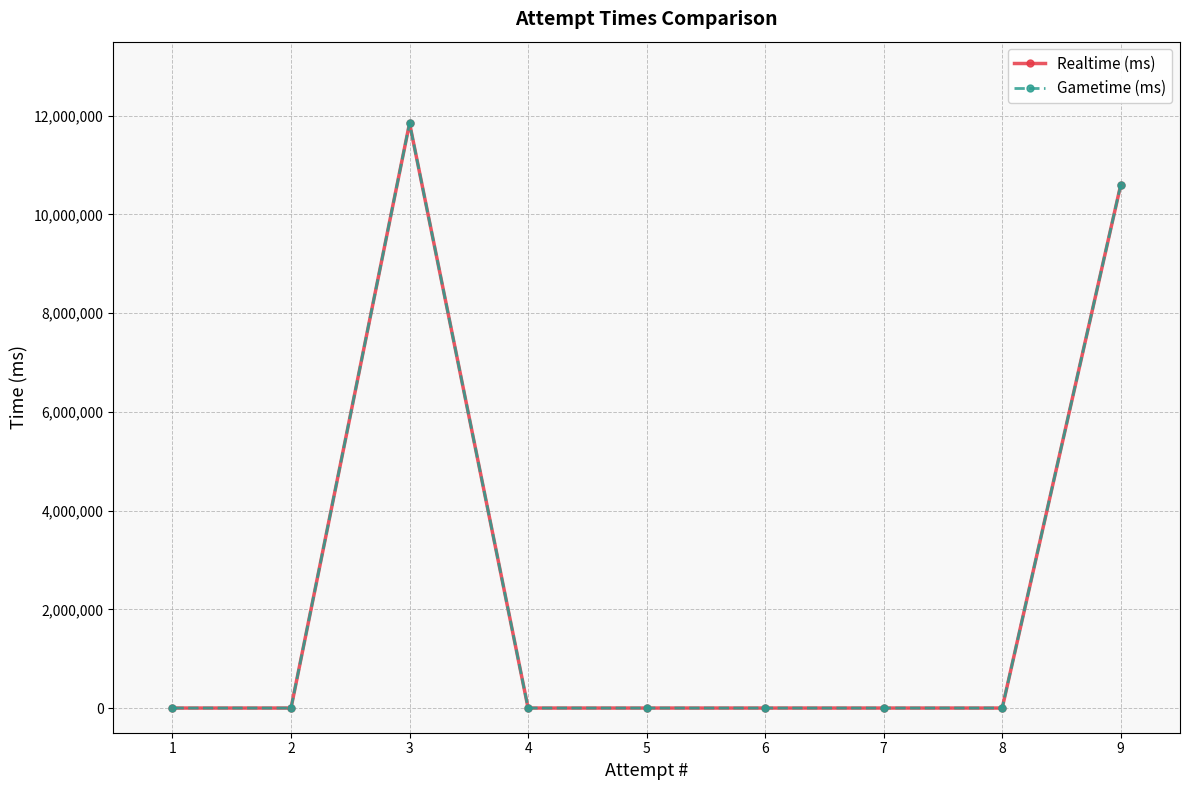

What are all the series names shown in the legend?

Realtime (ms), Gametime (ms)